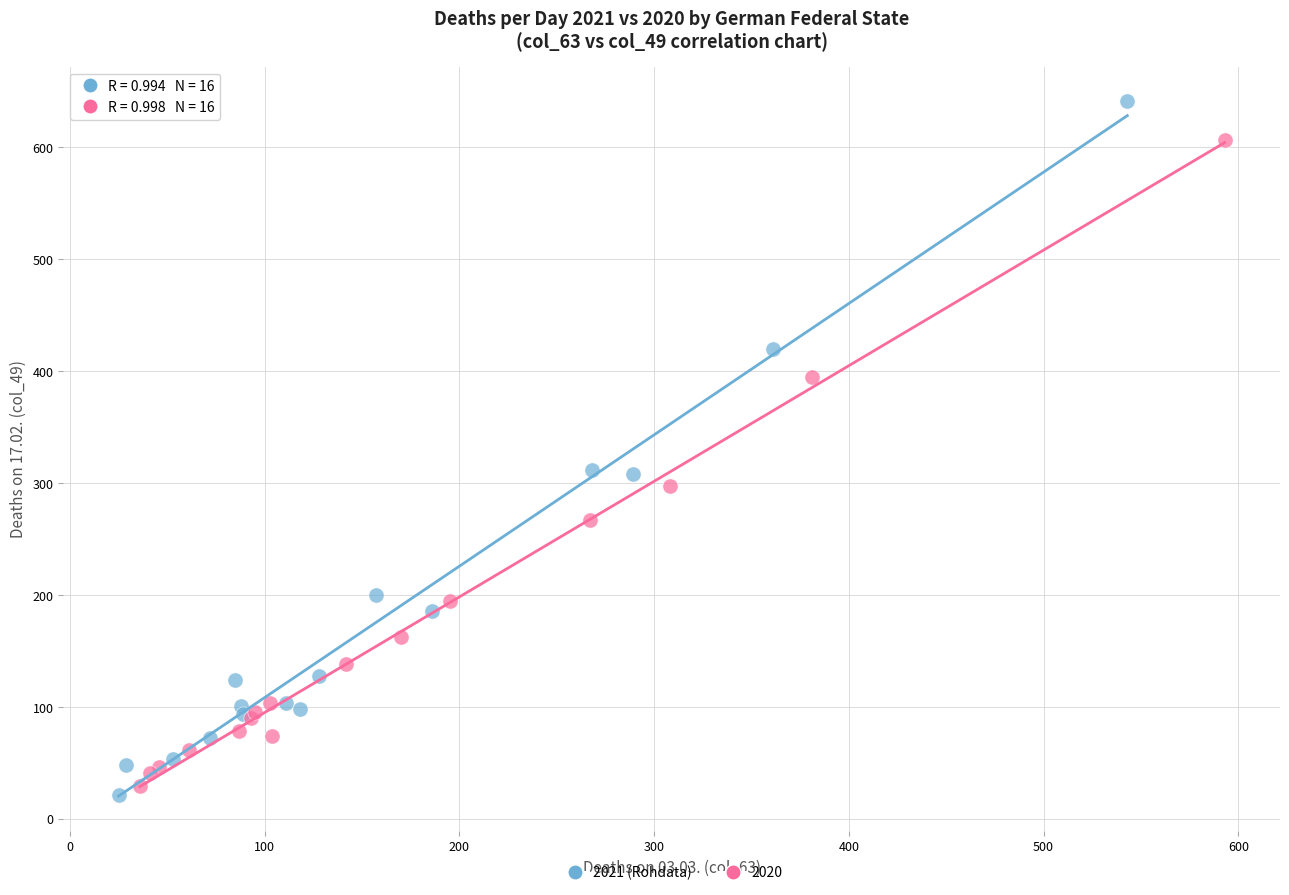

Which series has the largest Y range (max minus min)?

2021 (Rohdata)